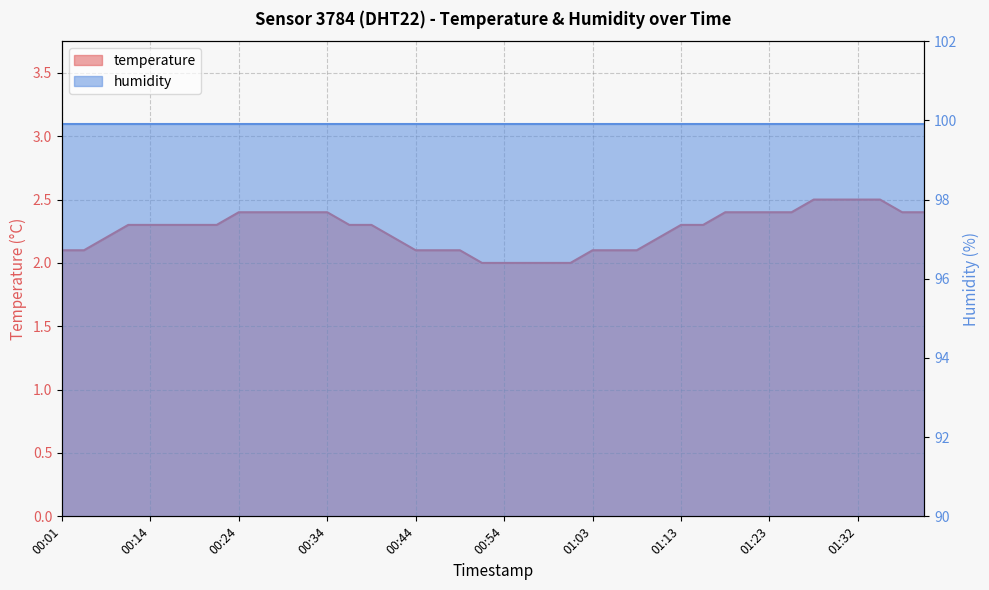

What is the label of the 6th point from the left?

00:17